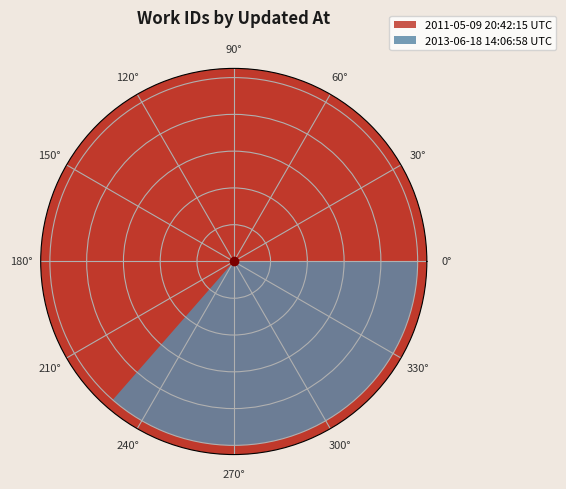

Does 2013-06-18 14:06:58 UTC account for over 50% of the chart?

No